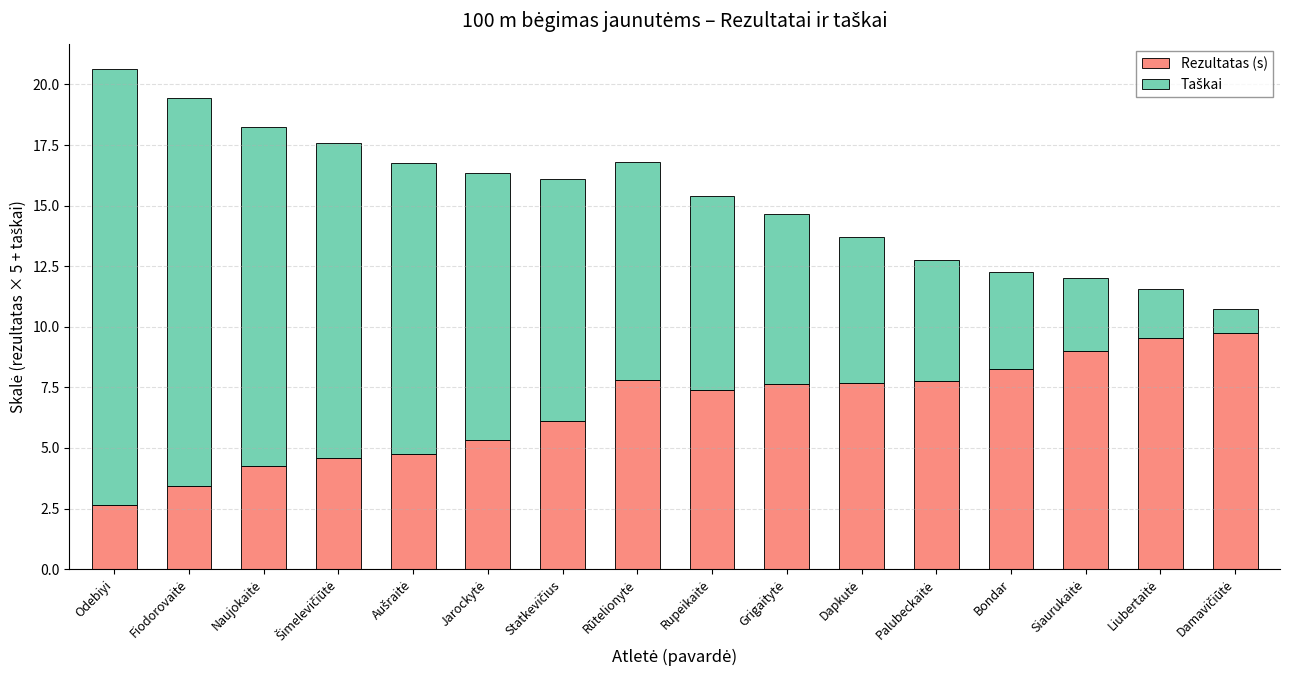

At which category is the sum across all series the highest?

Odebiyi